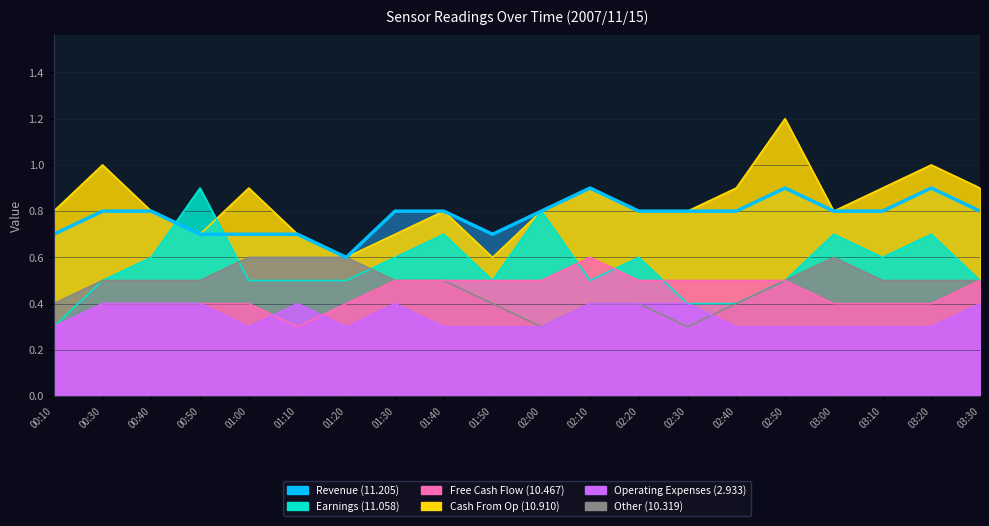

Which series has the largest range (max minus min)?

11.058